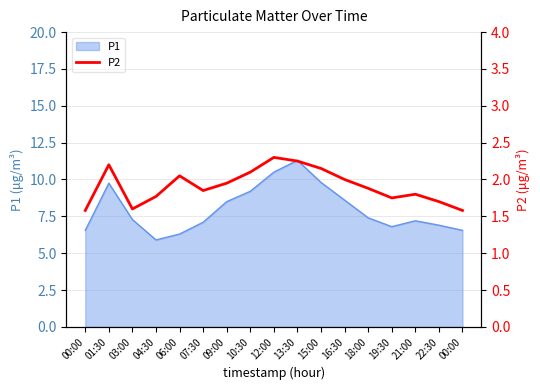

How many categories are shown in the chart?

17